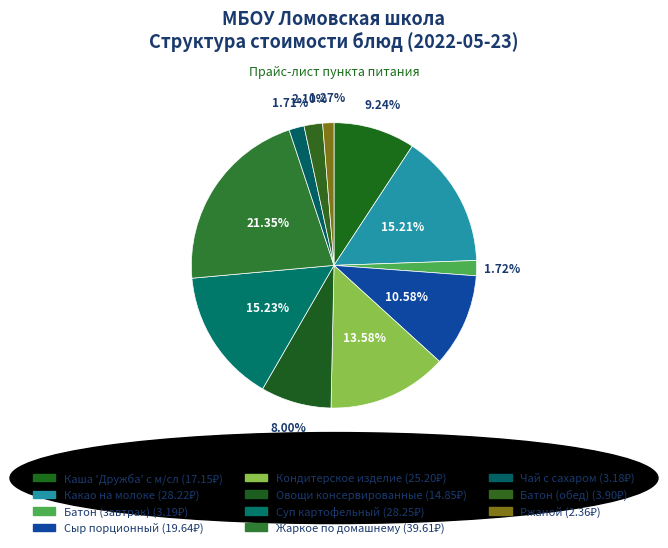

How many segments does this pie chart have?

11